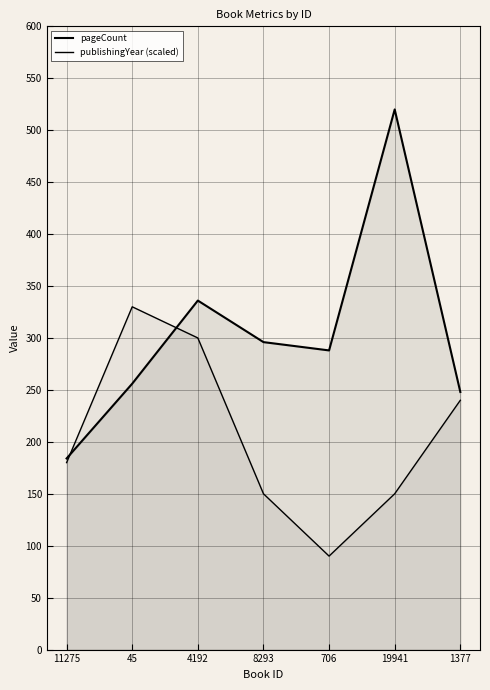

Which has a higher value, 1377 or 706?

706